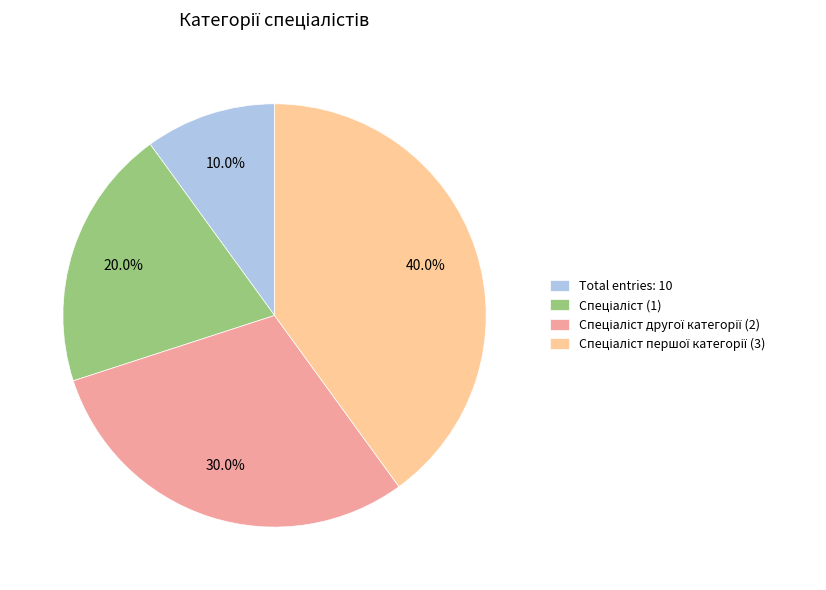

What is the smallest slice in the pie chart?

Total entries: 10